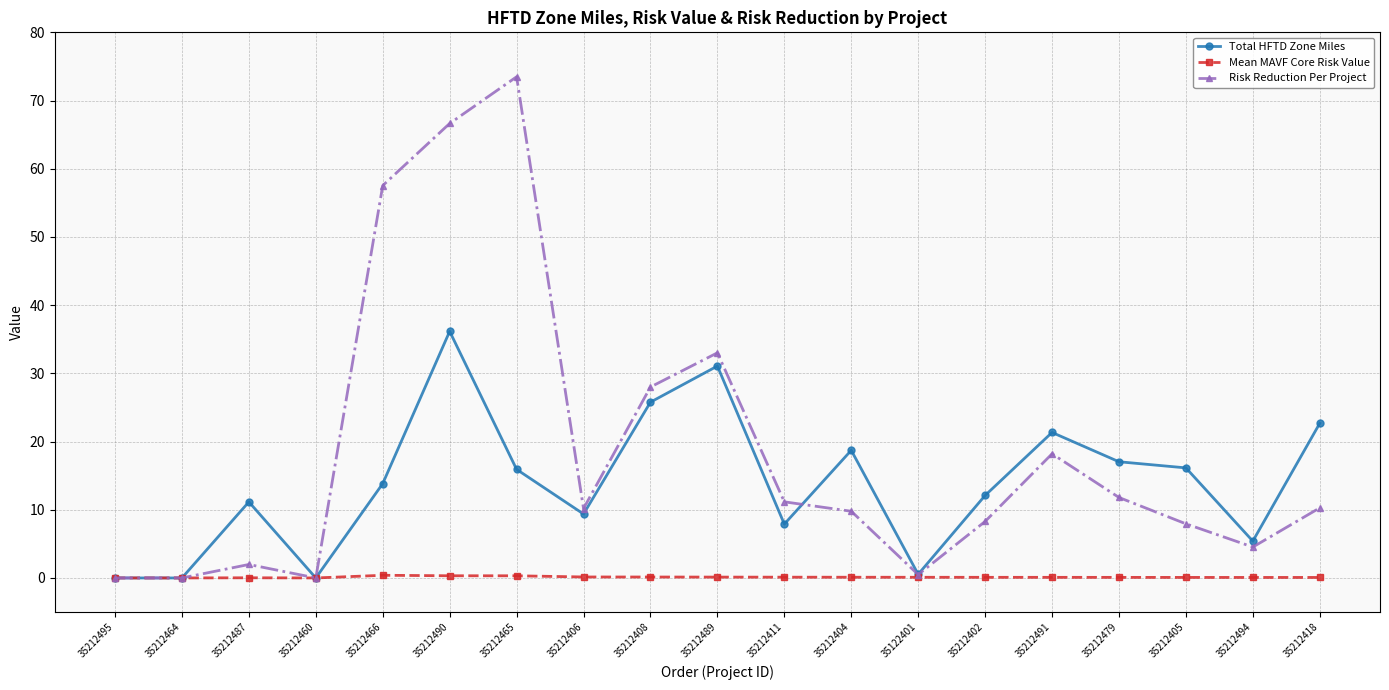

True or false: Risk Reduction Per Project has more than 1 points higher than both neighbors.

True